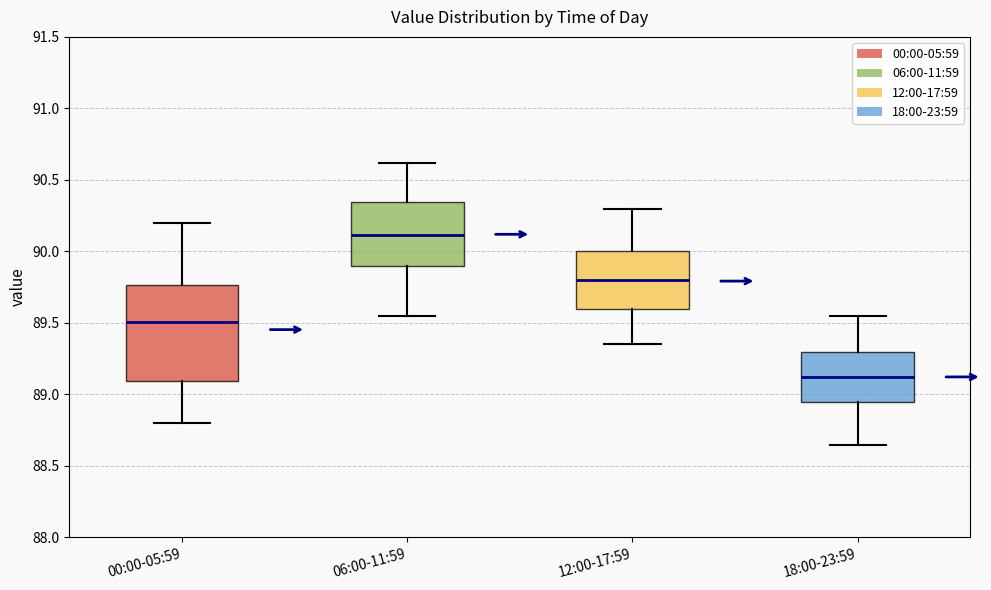

Which box has the highest median line?

06:00-11:59